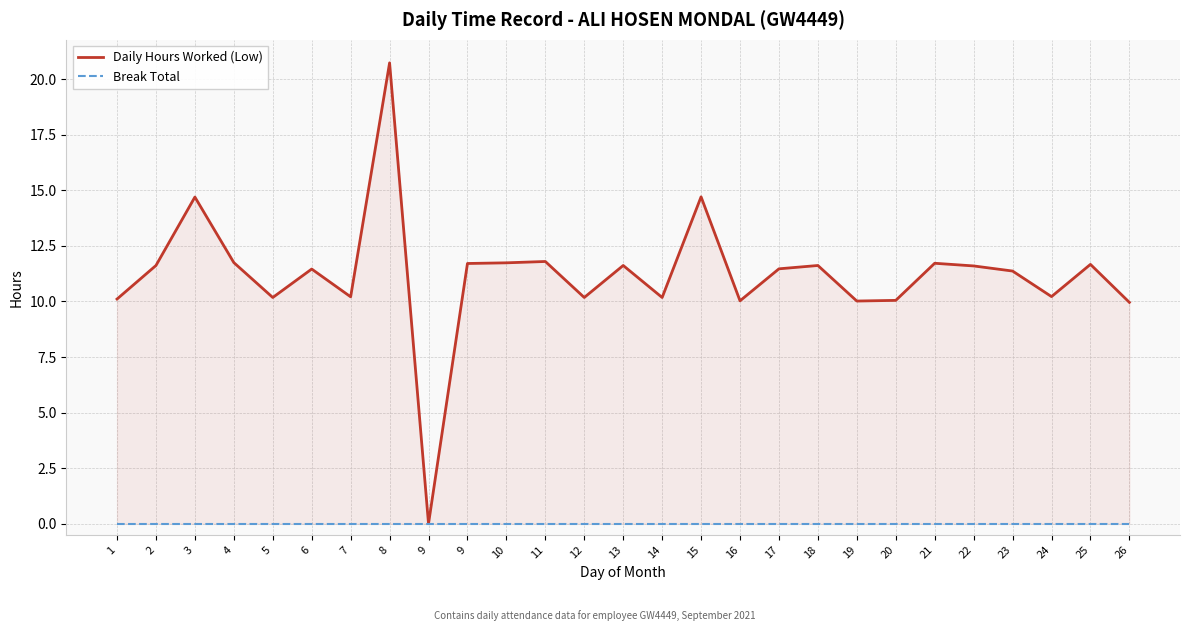

How many interior local valleys does the Daily Hours Worked (Low) series have?

8